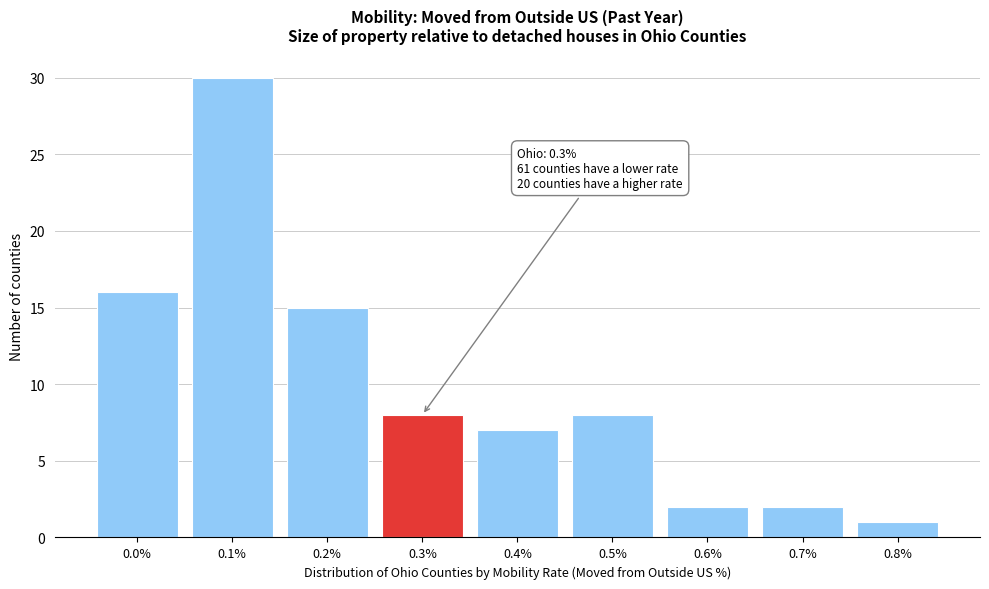

Reading left to right, list all the values displayed in this chart.

0.0%=16	0.1%=30	0.2%=15	0.3%=8	0.4%=7	0.5%=8	0.6%=2	0.7%=2	0.8%=1